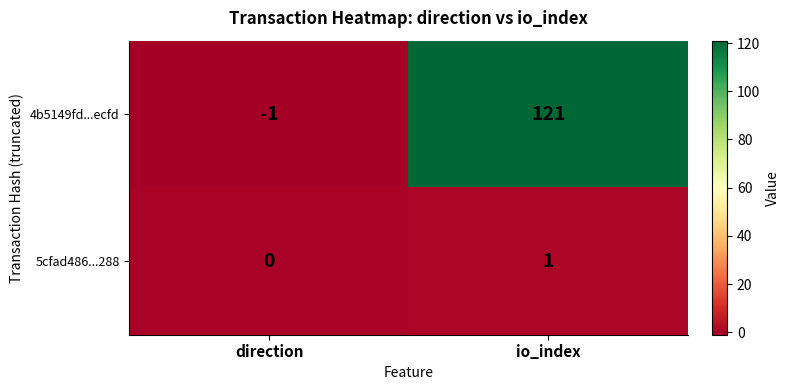

At which label is 5cfad486...288 closest to 0?

direction